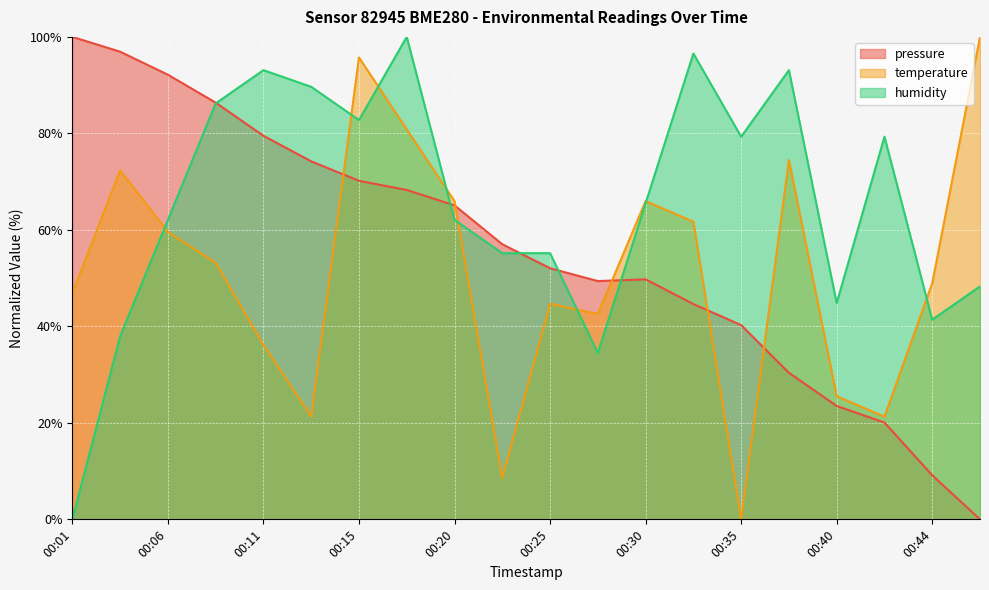

How many lines are shown in the chart?

3